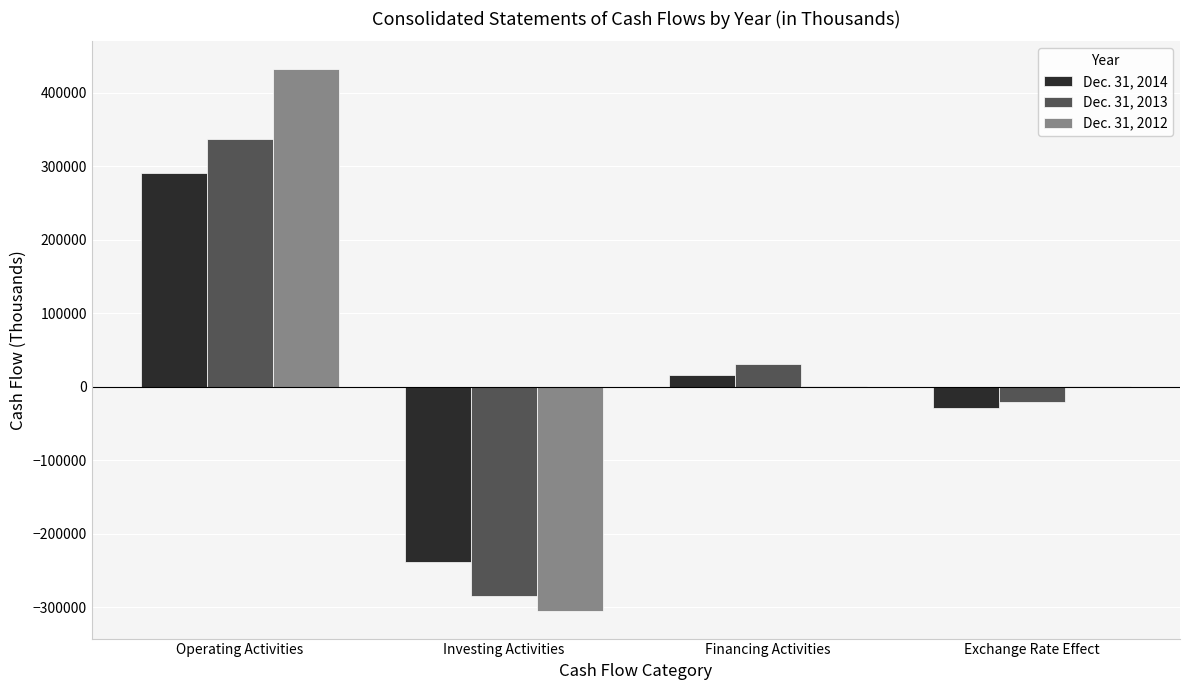

Which label corresponds to the largest value in the chart?

Operating Activities